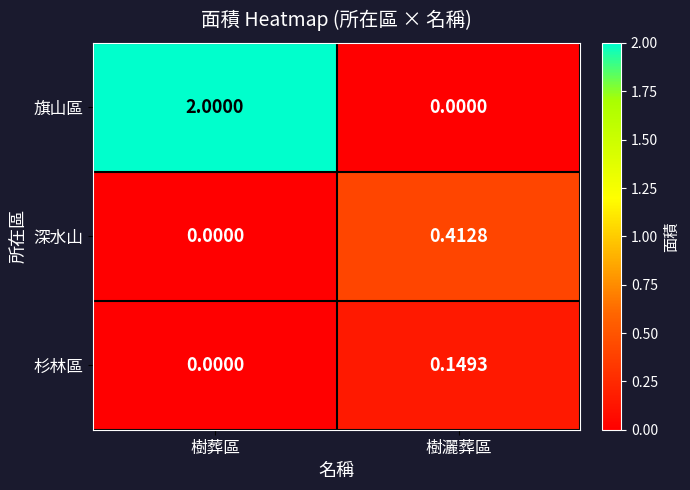

At which label does 深水山 reach its peak?

樹灑葬區